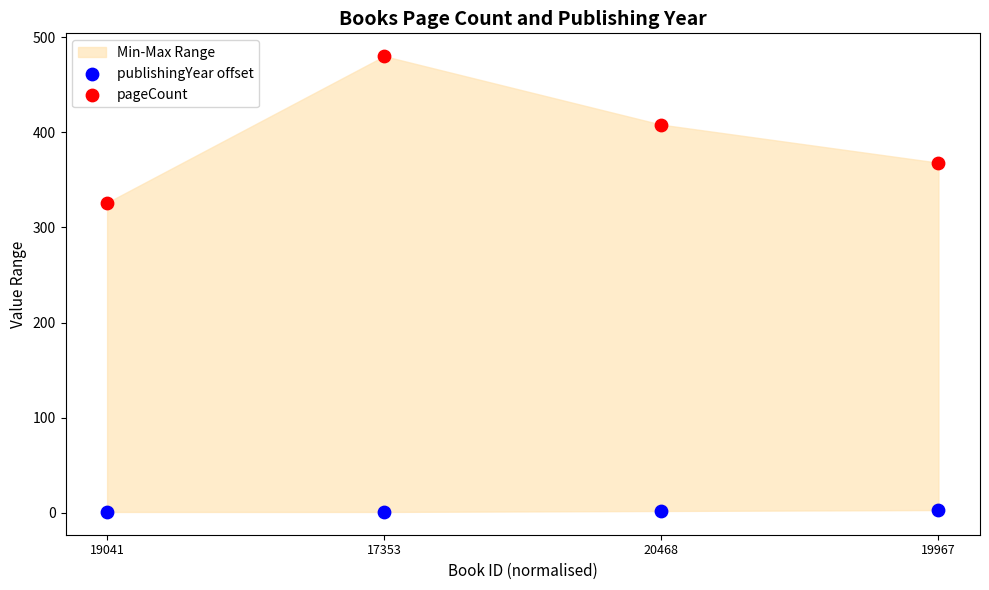

Across all series, what Y value is closest to 240?

326